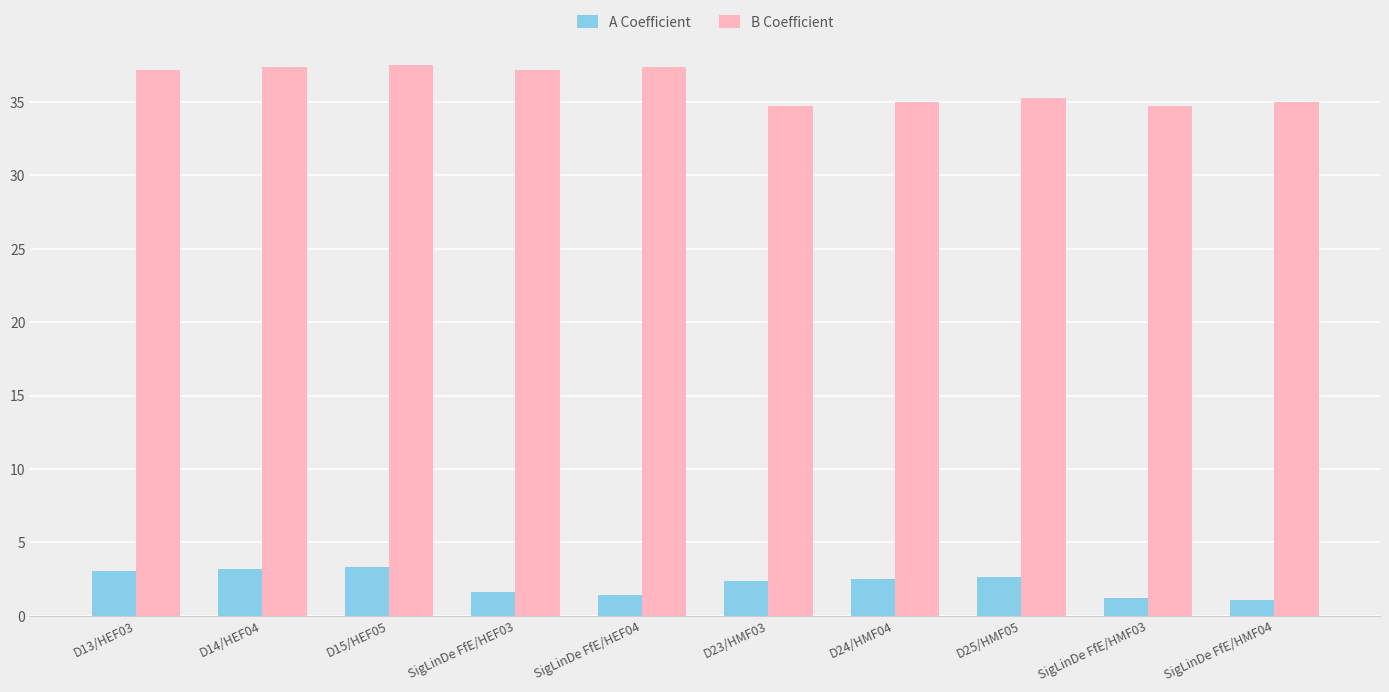

What is the label of the 8th bar from the right?

D15/HEF05